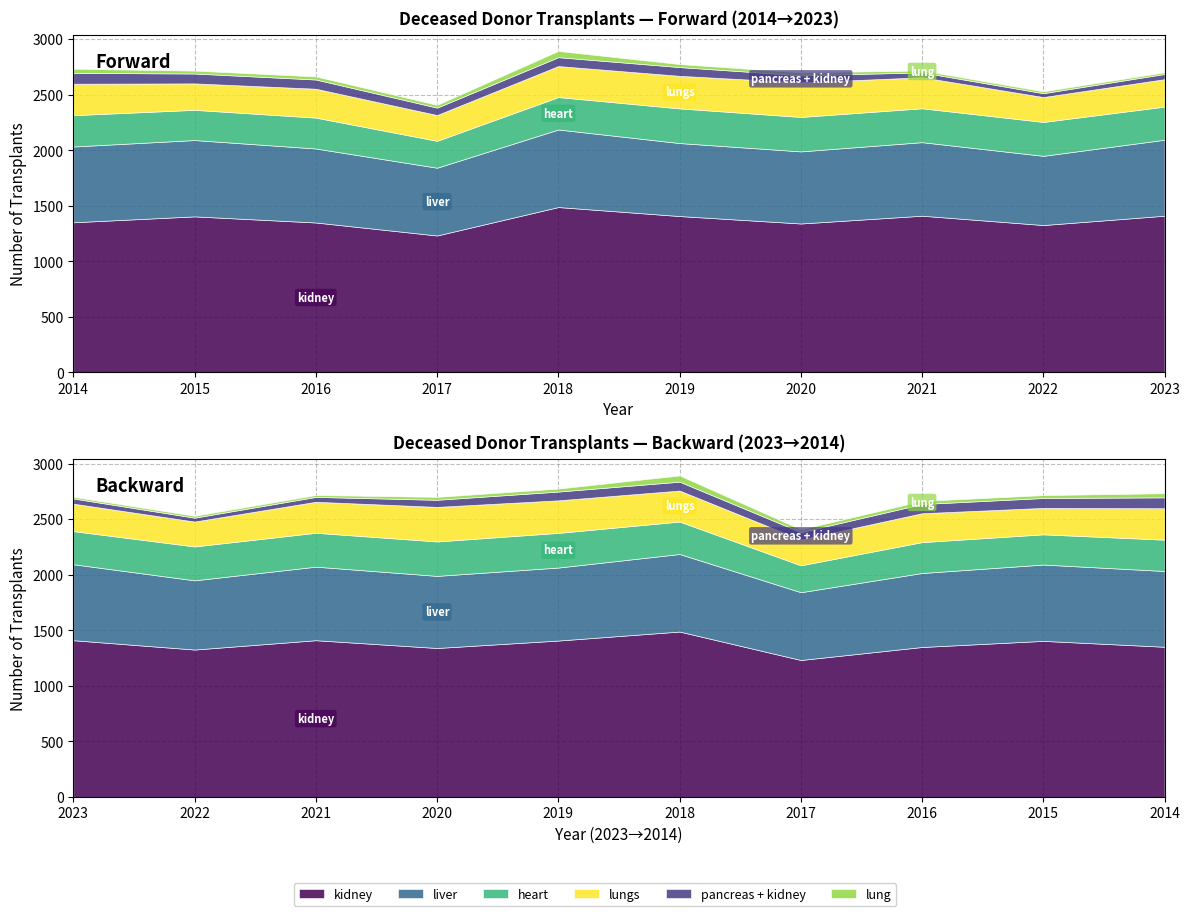

What are all the series names shown in the legend?

kidney, liver, heart, lungs, pancreas + kidney, lung